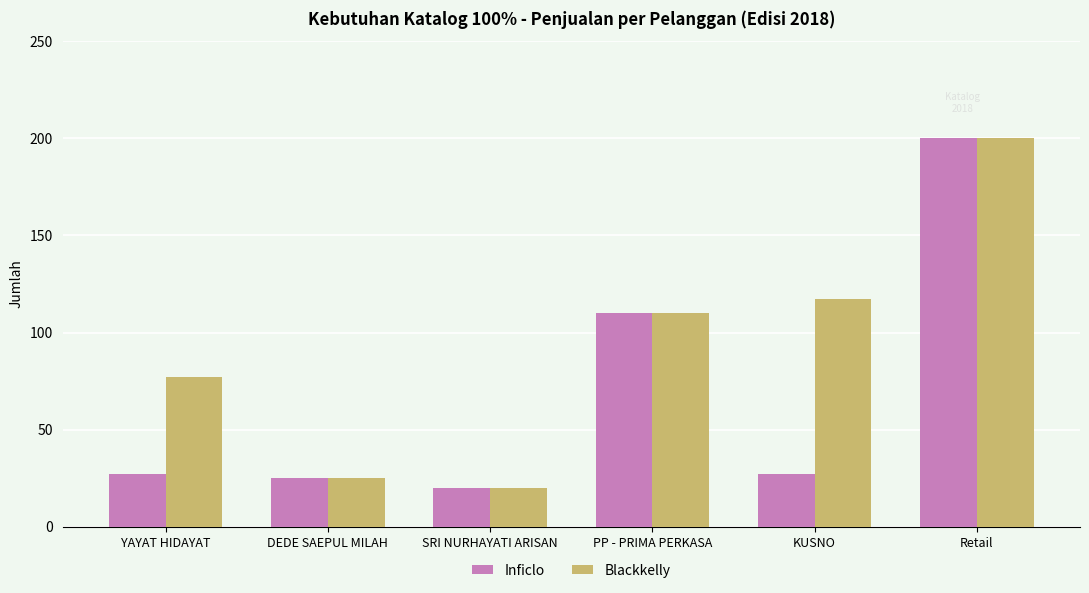

What is the lowest value of the Blackkelly series?

20